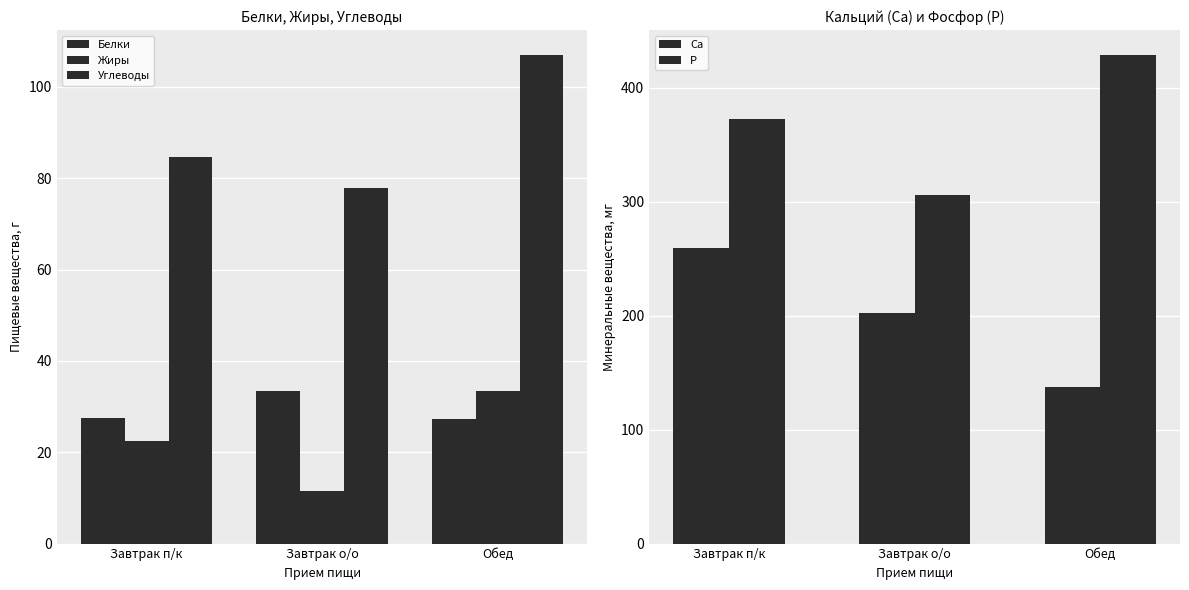

What is the difference between the highest and lowest values at Завтрак о/о?

294.1